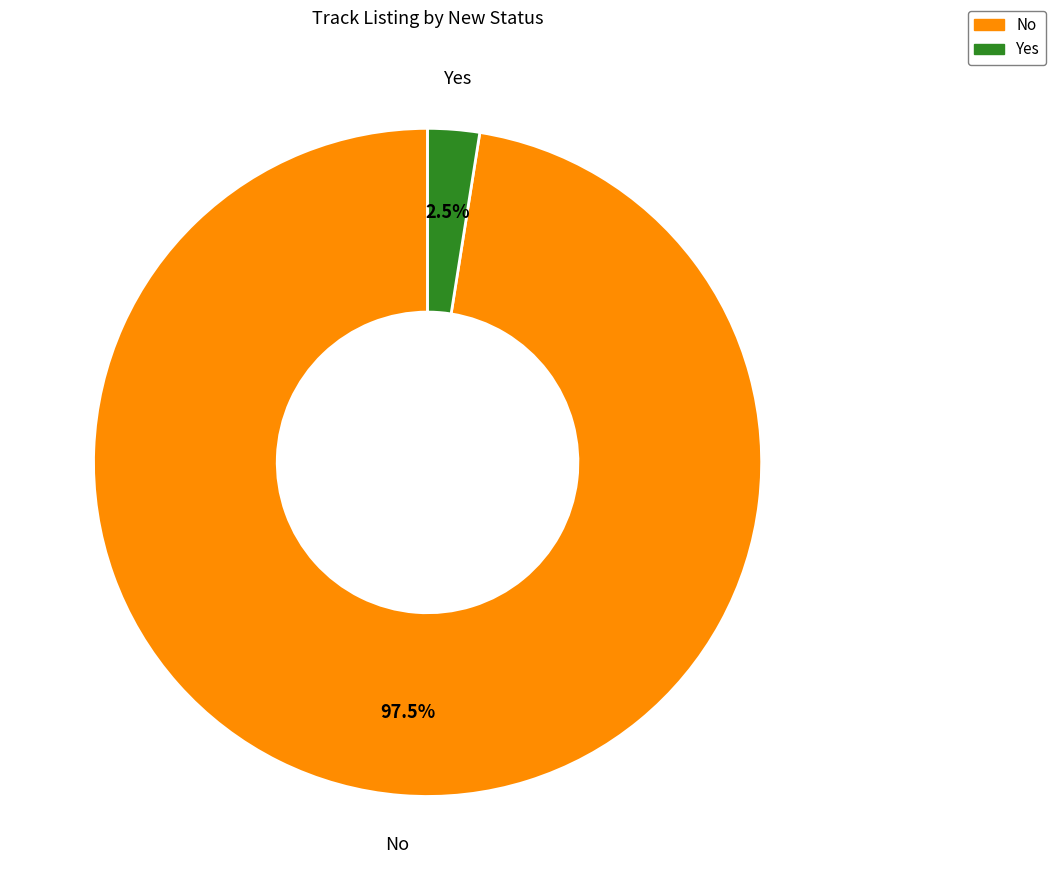

Rank the categories by value from highest to lowest.

No, Yes